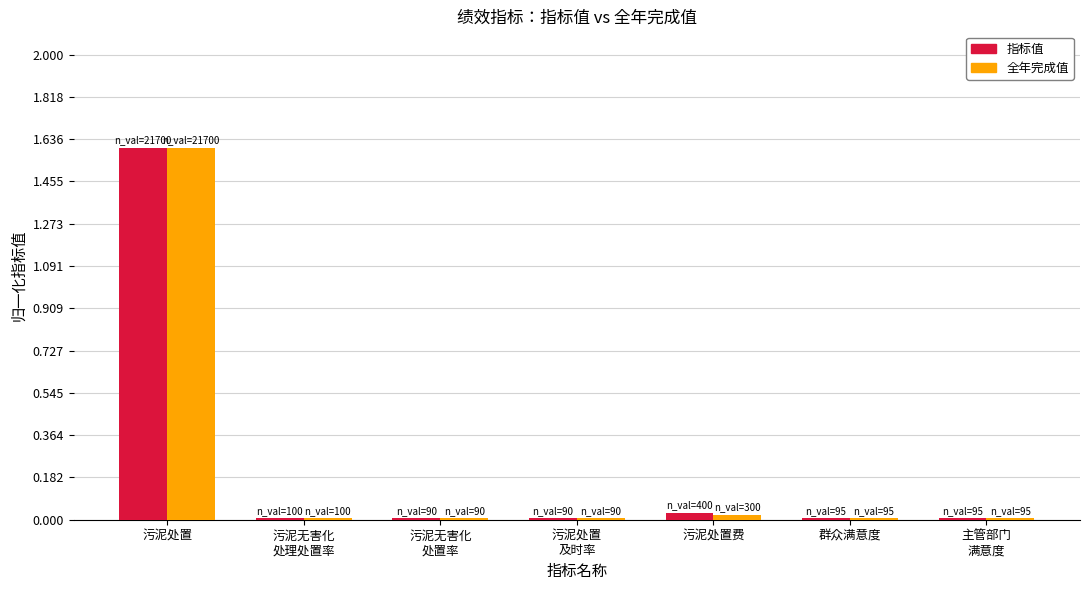

What is the maximum value shown in the chart?

1.6